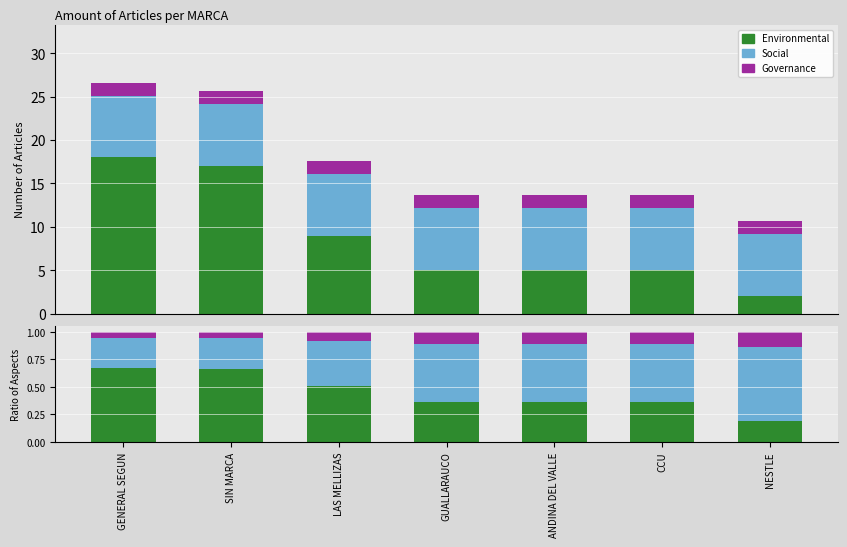

Reading right to left, extract all data points from this chart.

Environmental: NESTLE=0.2	CCU=0.4	ANDINA DEL VALLE=0.4	GUALLARAUCO=0.4	LAS MELLIZAS=0.5	SIN MARCA=0.7	GENERAL SEGUN=0.7
Social: NESTLE=0.7	CCU=0.5	ANDINA DEL VALLE=0.5	GUALLARAUCO=0.5	LAS MELLIZAS=0.4	SIN MARCA=0.3	GENERAL SEGUN=0.3
Governance: NESTLE=0.1	CCU=0.1	ANDINA DEL VALLE=0.1	GUALLARAUCO=0.1	LAS MELLIZAS=0.1	SIN MARCA=0.1	GENERAL SEGUN=0.1